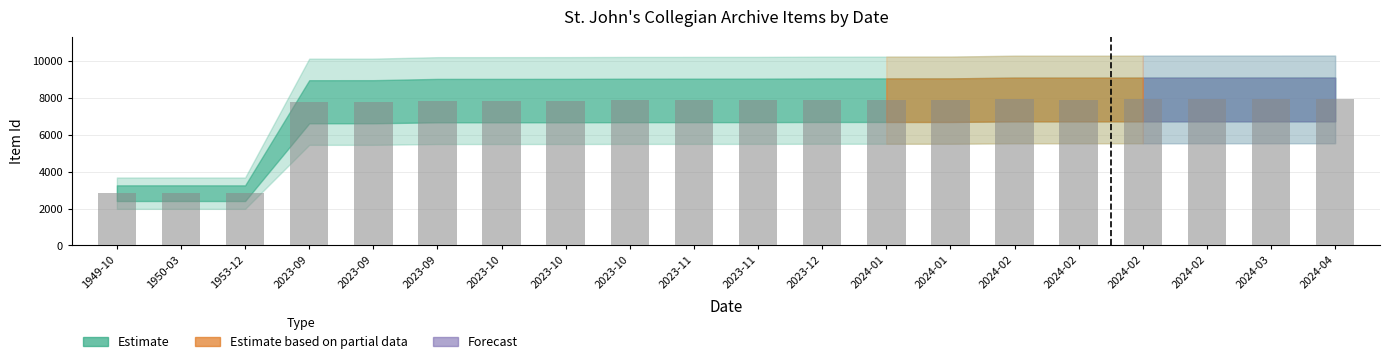

Are the bars horizontal?

No